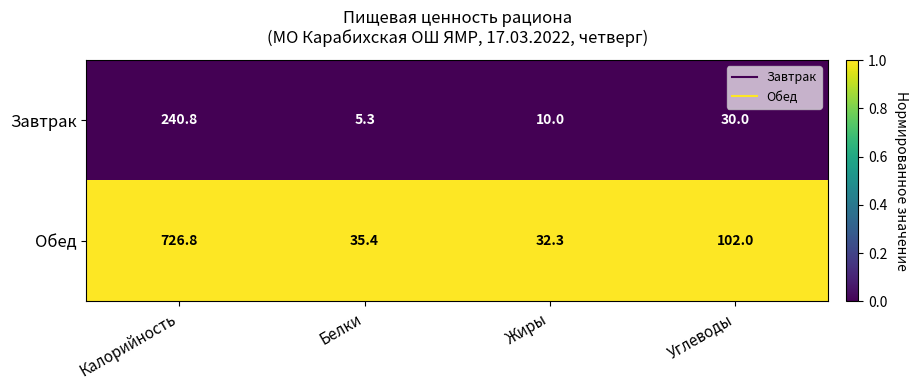

Reading left to right, what are all the values shown in this chart?

Завтрак: Калорийность=240.8	Белки=5.3	Жиры=10.0	Углеводы=30.0
Обед: Калорийность=726.8	Белки=35.4	Жиры=32.3	Углеводы=102.0